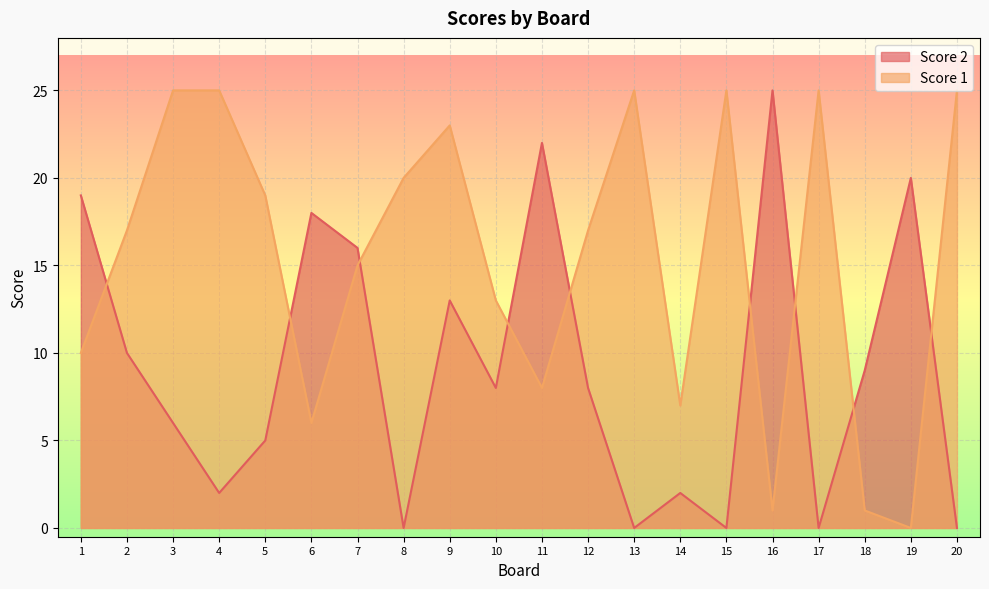

Is it true that Score 1 equals 6 at 6?

True